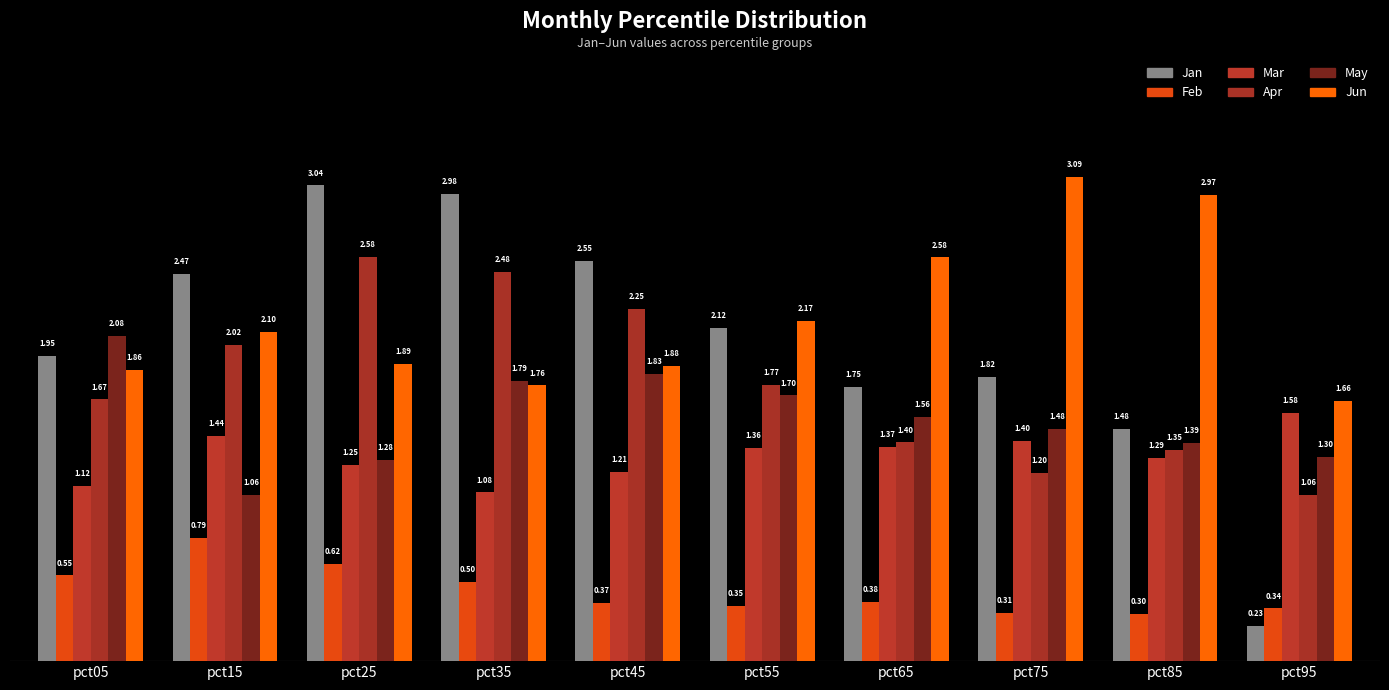

What are all the series names shown in the legend?

Jan, Feb, Mar, Apr, May, Jun